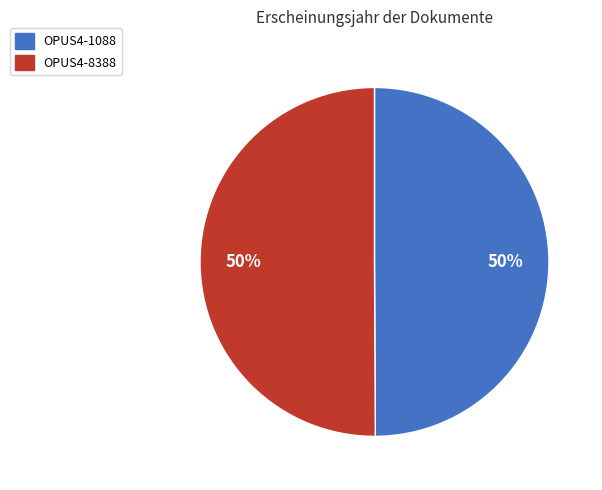

What percentage is the OPUS4-1088 slice, to the nearest percent?

50%